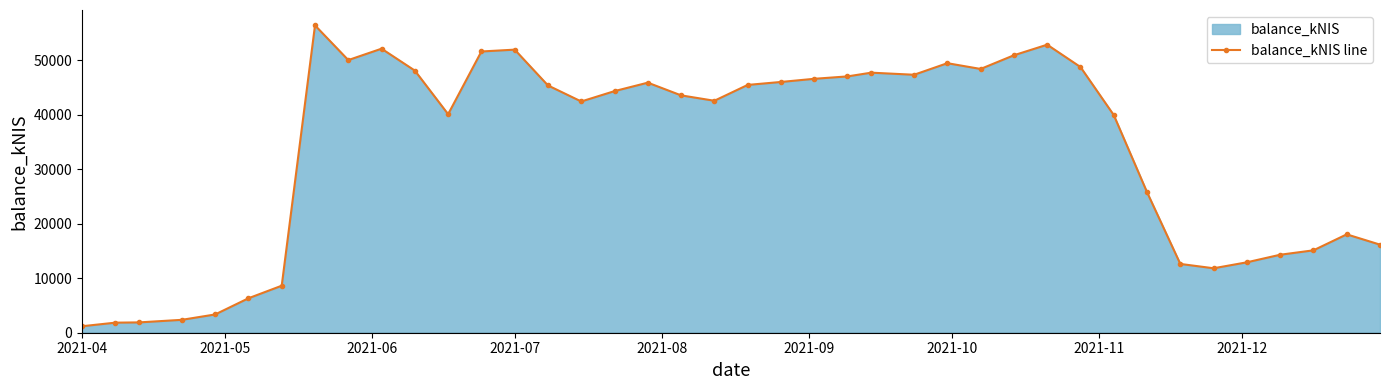

How many interior local valleys (lower than both neighbors) does the data have?

7